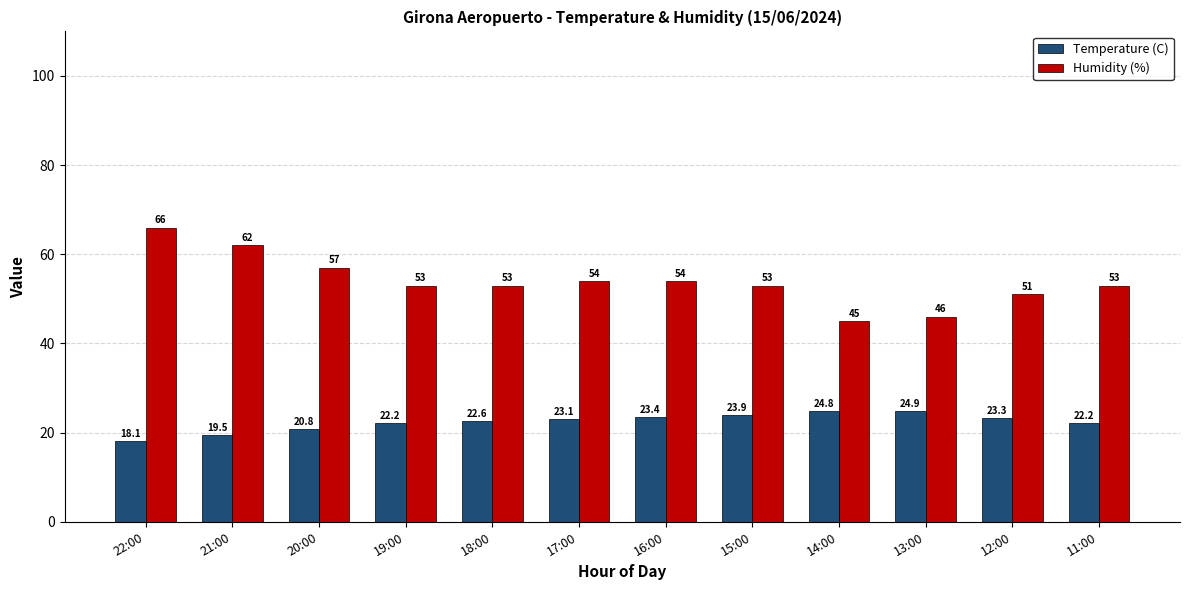

What is the maximum value shown in the chart?

66.0